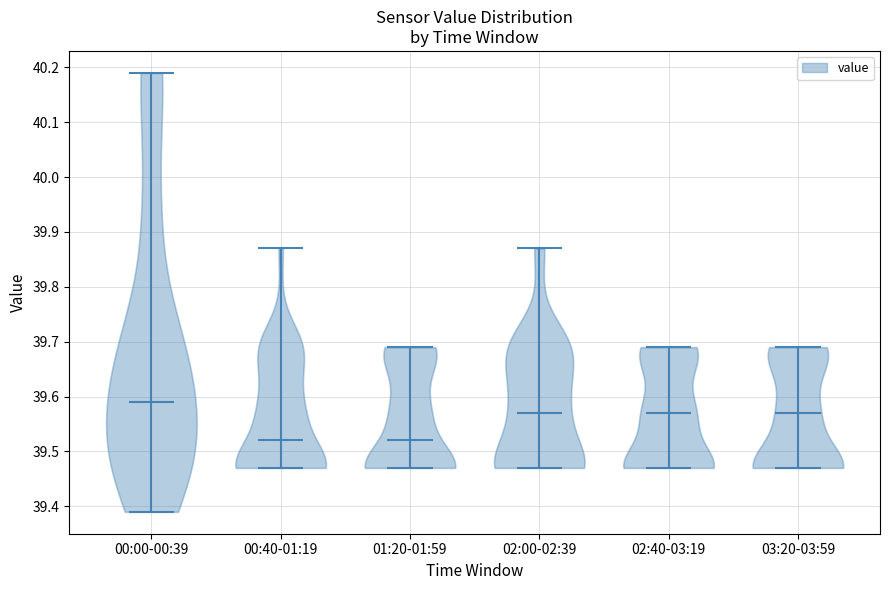

Reading left to right, read every violin against the y-axis: where its median line is, and the lowest and highest points it reaches. The values are not printed on the chart, so give them approximately, as read against the axis.

00:00-00:39: median line 39.59, lowest point 39.39, highest point 40.19
00:40-01:19: median line 39.52, lowest point 39.47, highest point 39.87
01:20-01:59: median line 39.52, lowest point 39.47, highest point 39.69
02:00-02:39: median line 39.57, lowest point 39.47, highest point 39.87
02:40-03:19: median line 39.57, lowest point 39.47, highest point 39.69
03:20-03:59: median line 39.57, lowest point 39.47, highest point 39.69